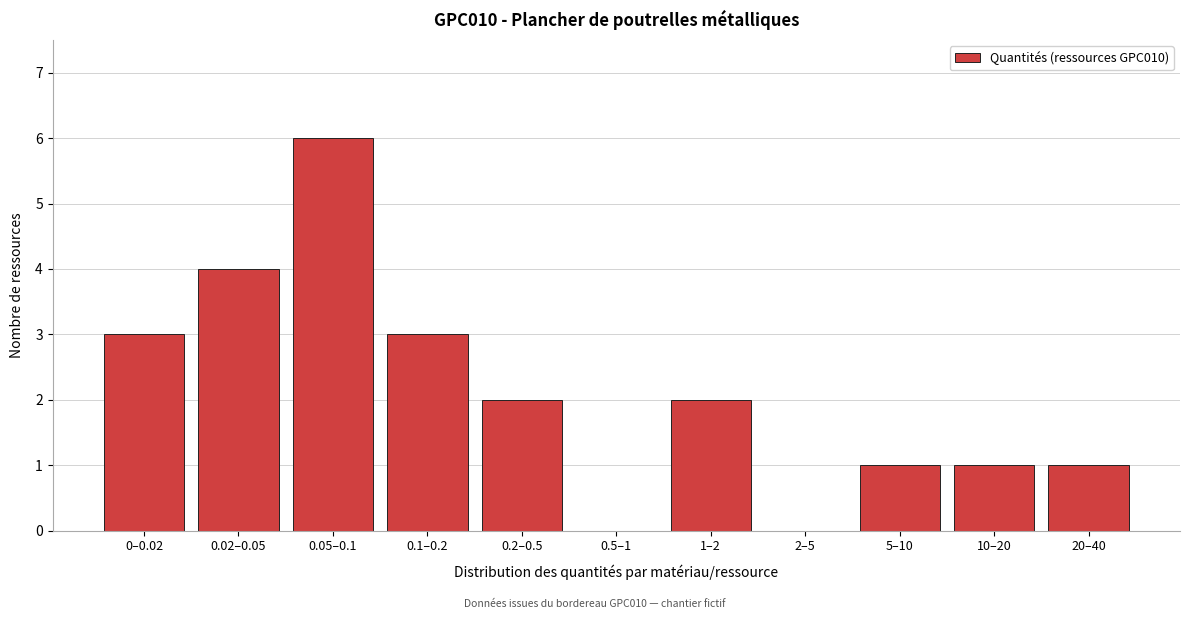

Reading left to right, what are all the values shown in this chart?

0–0.02=3	0.02–0.05=4	0.05–0.1=6	0.1–0.2=3	0.2–0.5=2	0.5–1=0	1–2=2	2–5=0	5–10=1	10–20=1	20–40=1